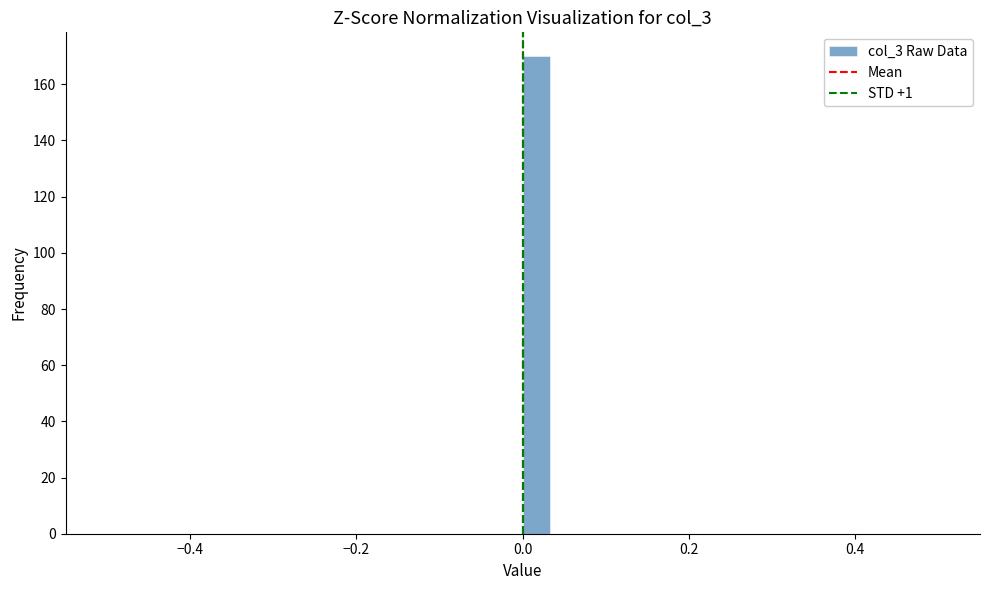

Read against the x-axis, roughly where is the centre of the tallest bar?

0.02